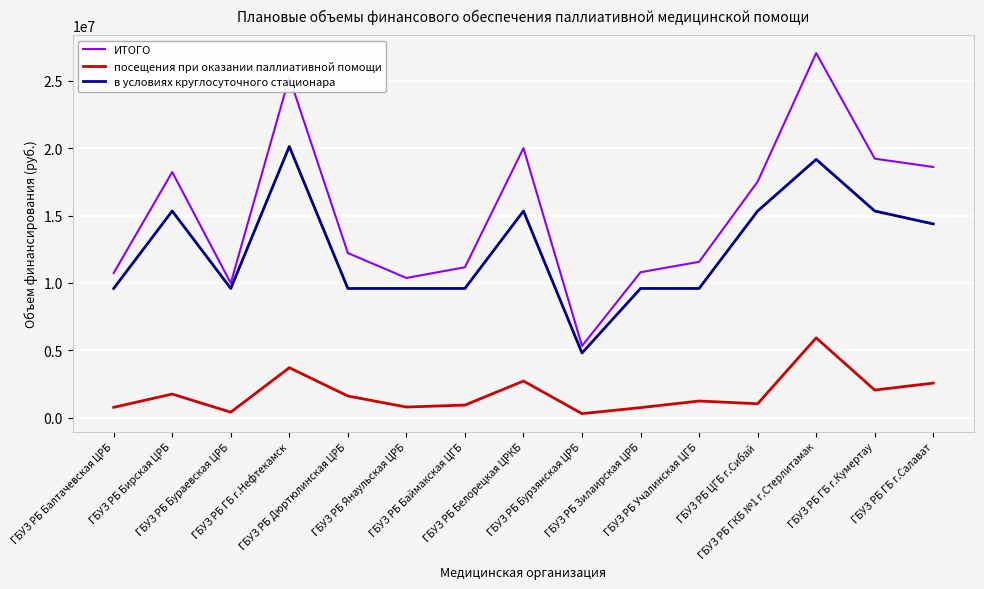

Does the chart have visible grid lines?

Yes